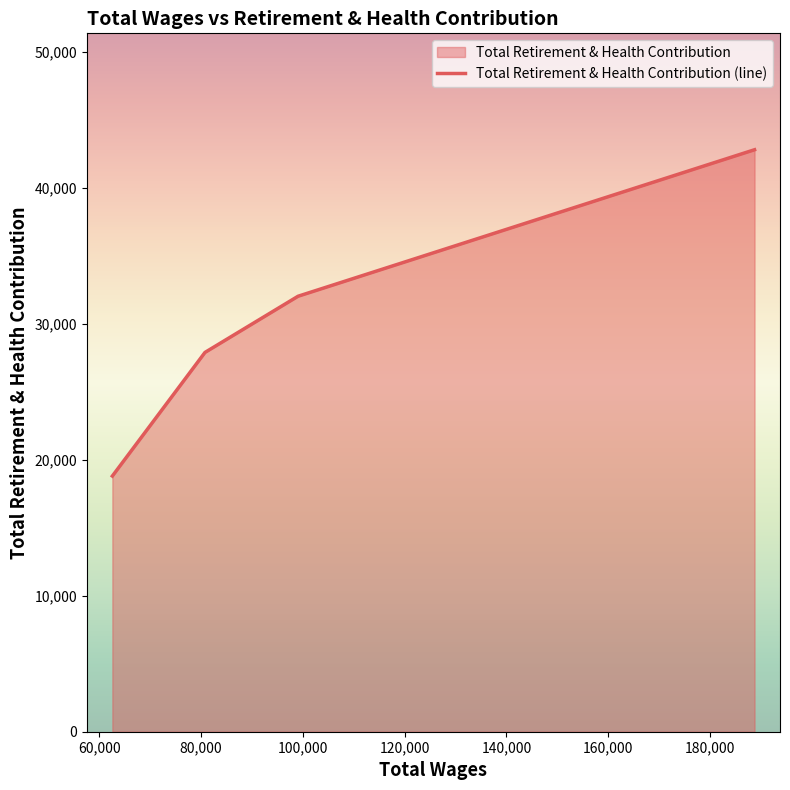

What is the difference between the second highest and minimum values?

13231